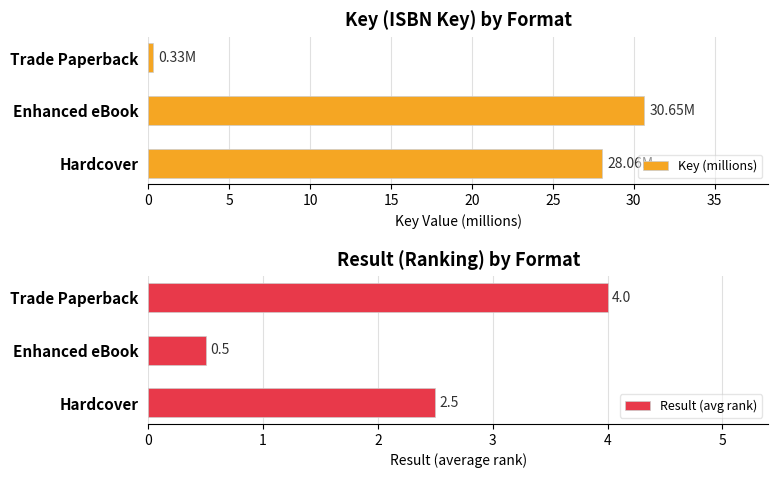

Which series has the largest total across all categories?

Key (millions)